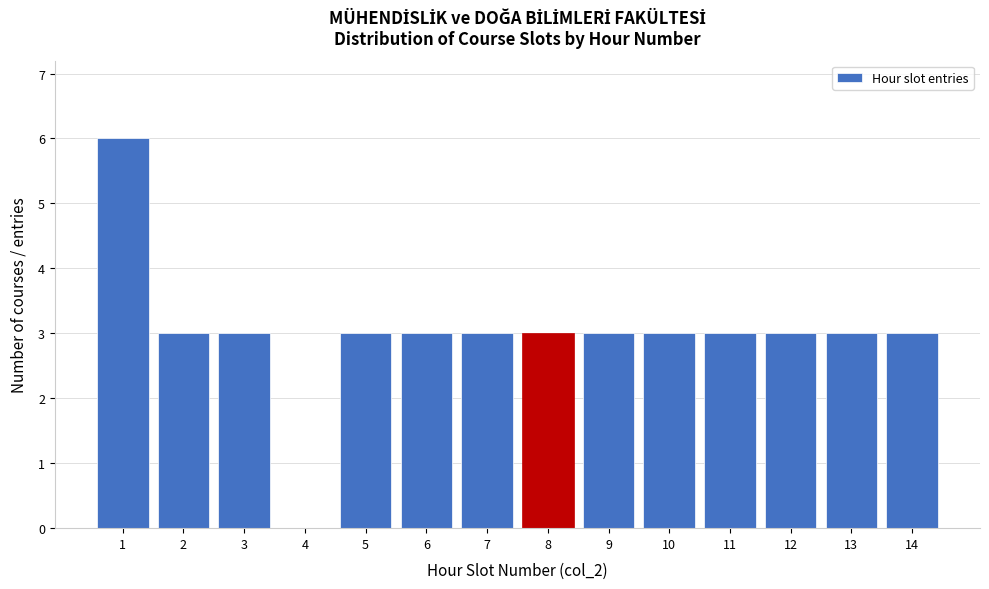

Which range on the x-axis has the tallest bar?

0.5 to 1.5